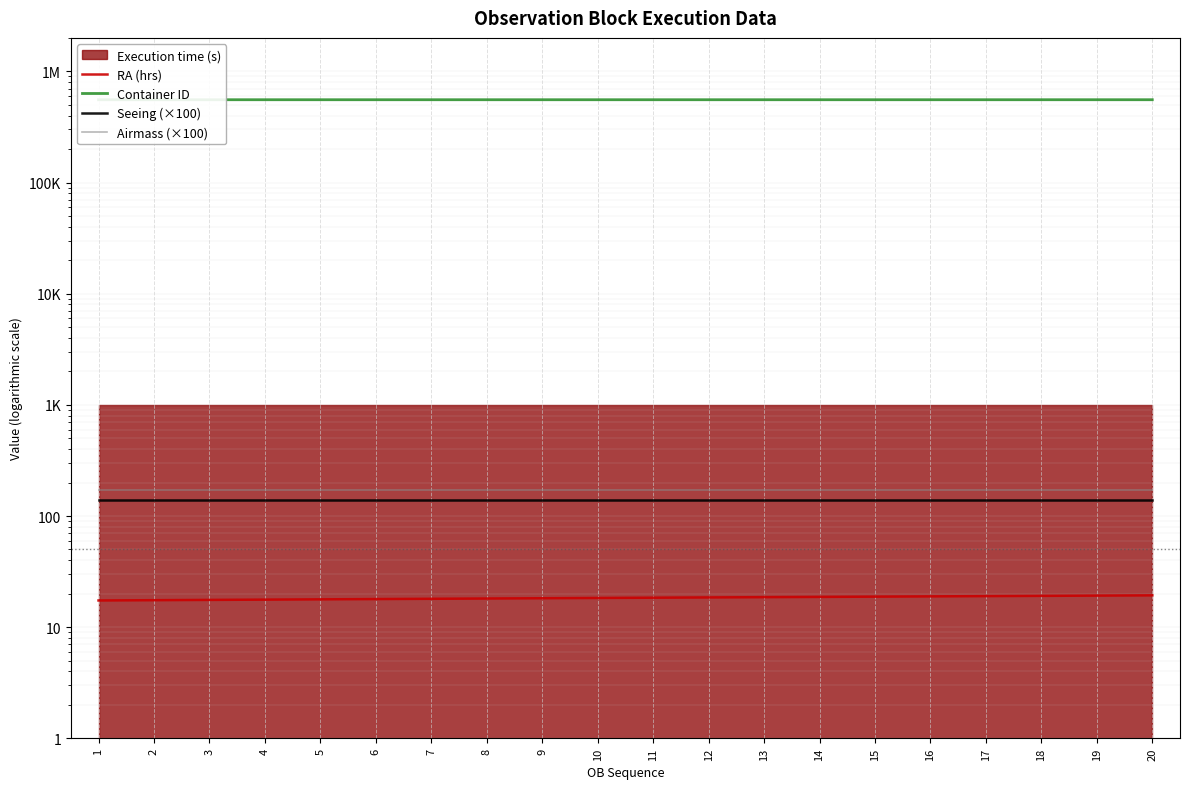

What is the value of the Container ID point at the 8th from the left?

555563.0